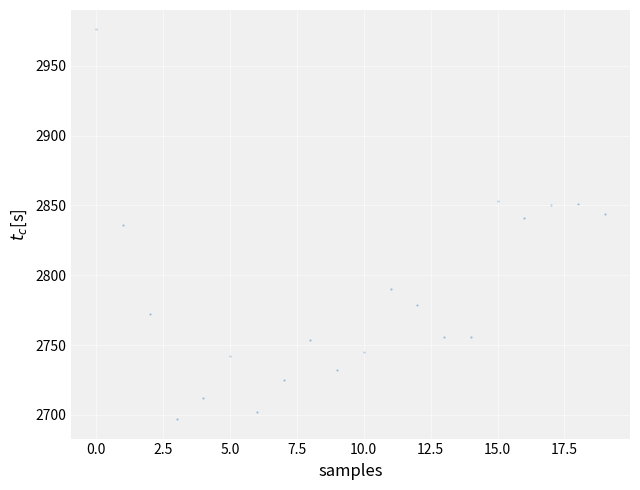

What is the range of Y values (max minus min)?

279